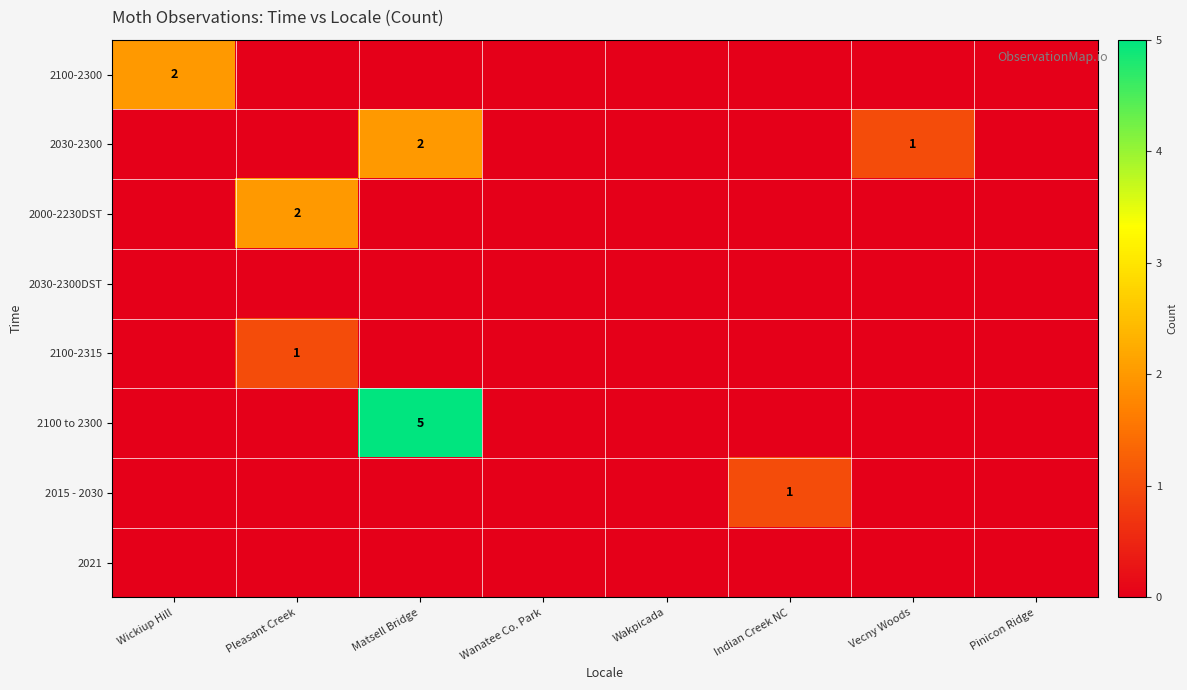

Is it true that 2030-2300 equals 3 at Matsell Bridge?

False